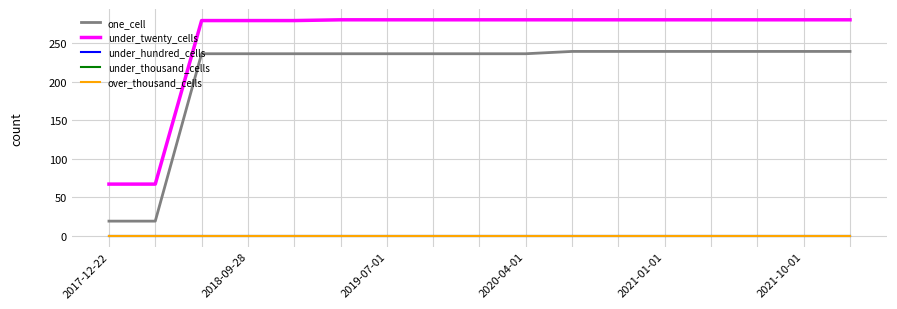

Does the chart display data point markers on the line(s)?

No